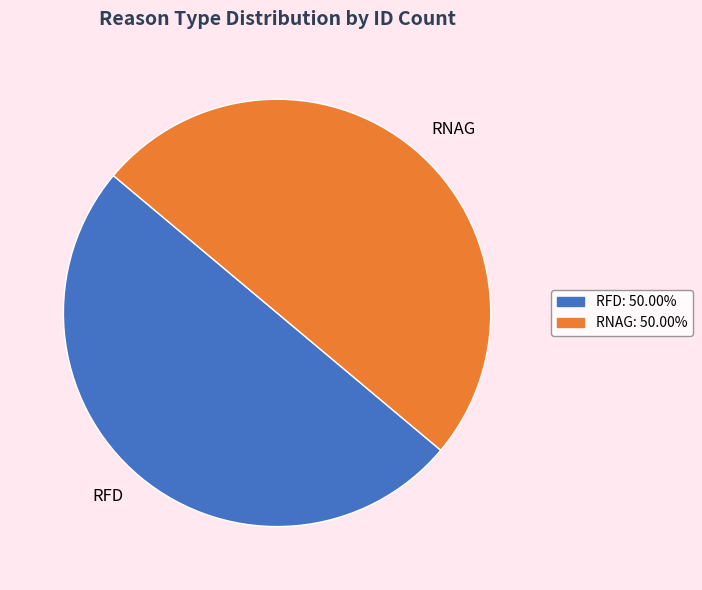

Is the sum of RFD and RNAG greater than half?

Yes